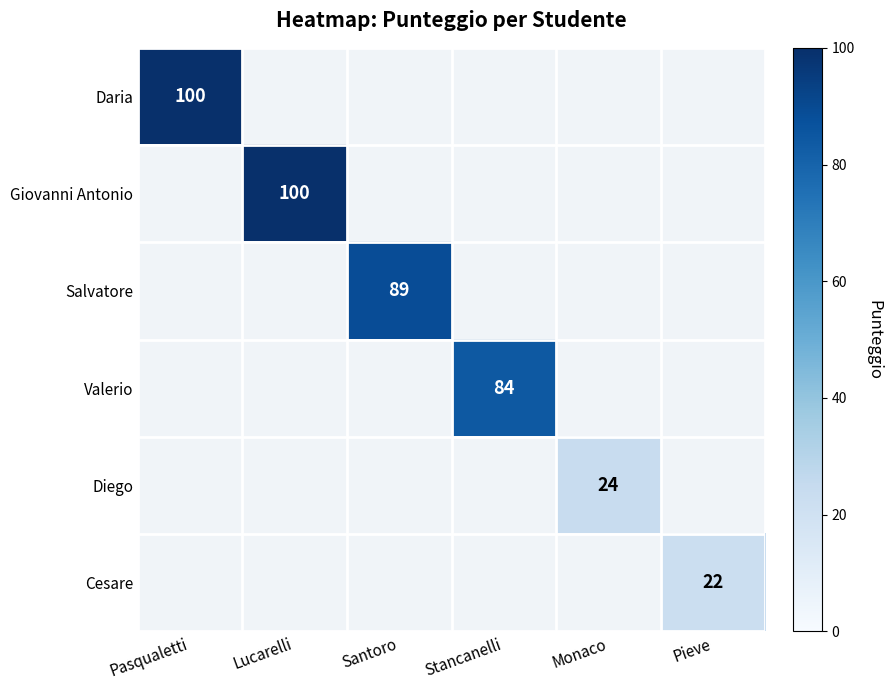

The value of Valerio at Stancanelli is 27.5. True or false?

False